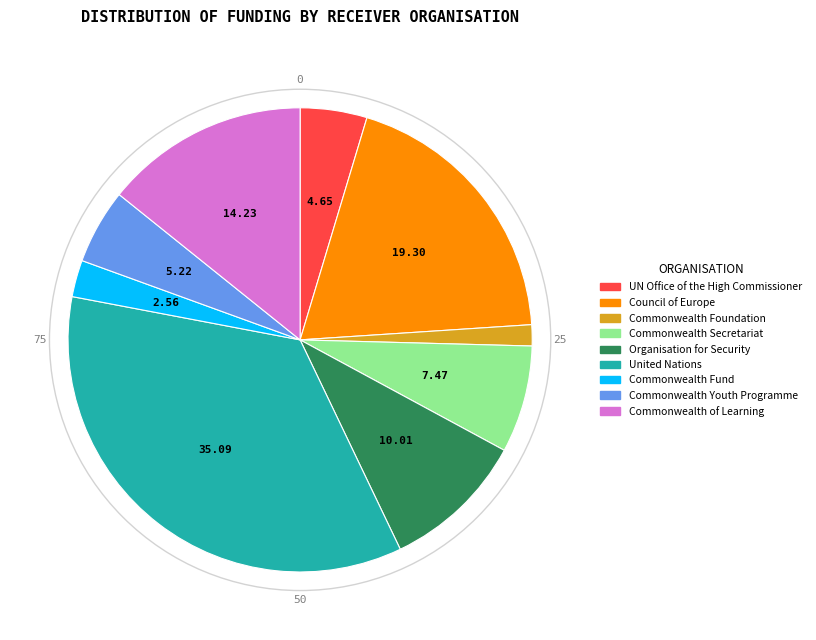

Which has a higher value, United Nations or Commonwealth Foundation?

United Nations